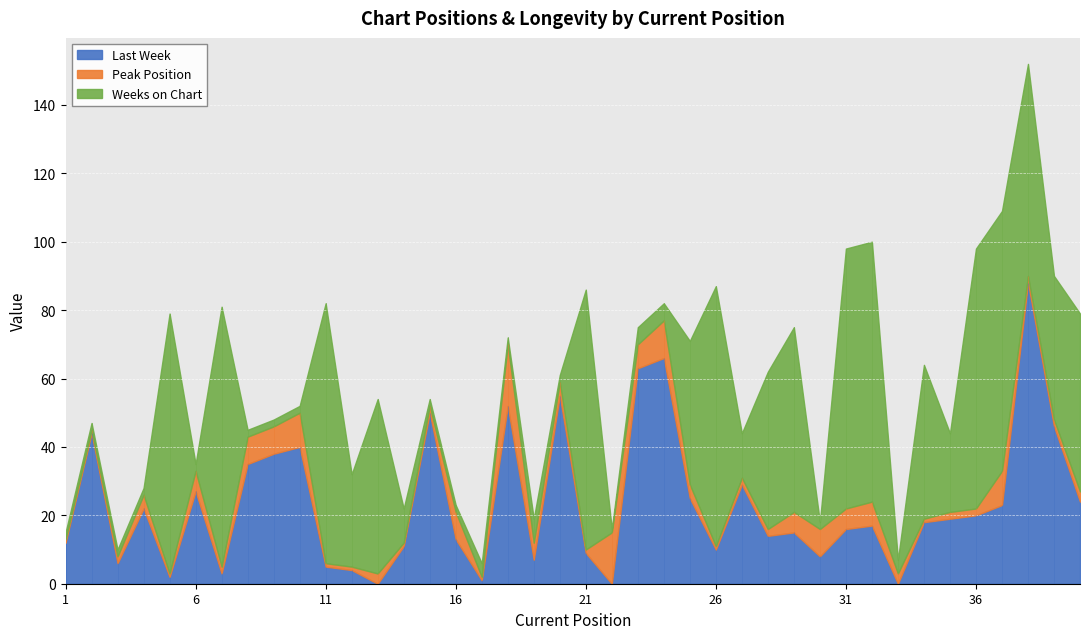

What is the average value of the Weeks on Chart series?

30